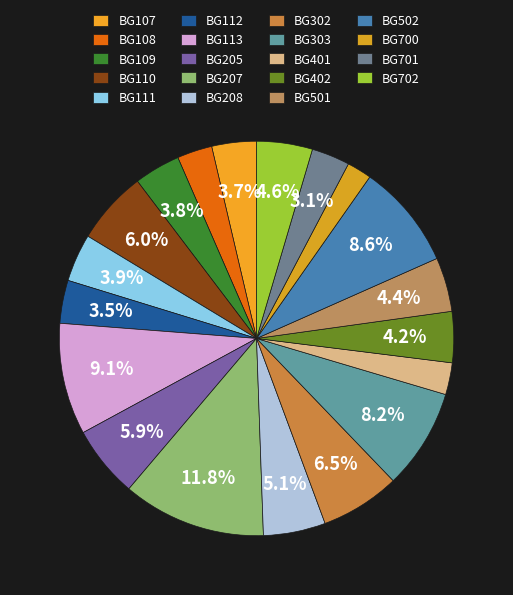

Count the number of slices in the pie.

19